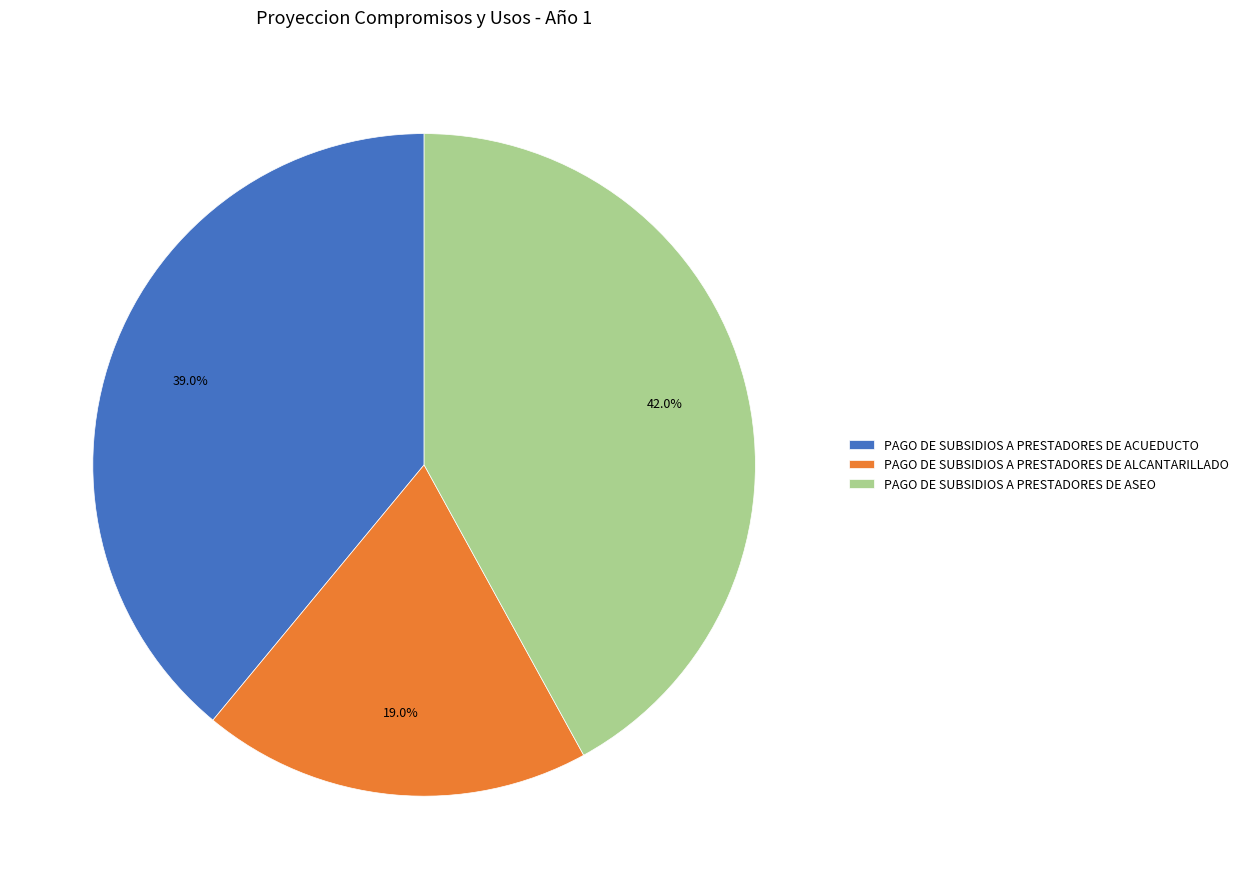

Is there any slice that represents more than half of the pie?

No